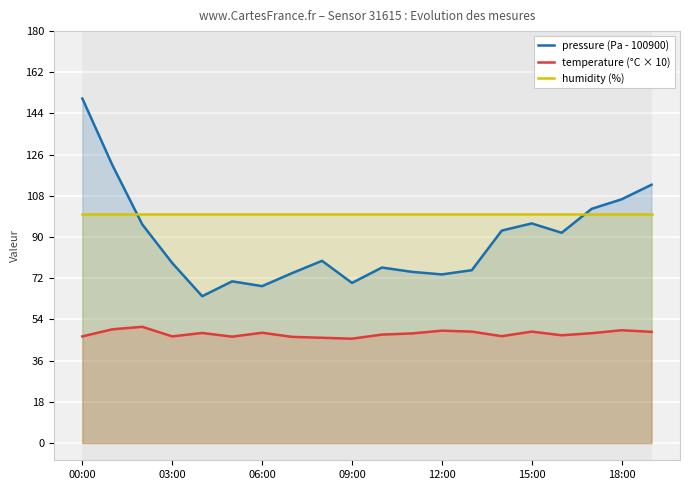

Which series ends up on top after the final intersection of humidity (%) and pressure (Pa - 100900)?

pressure (Pa - 100900)